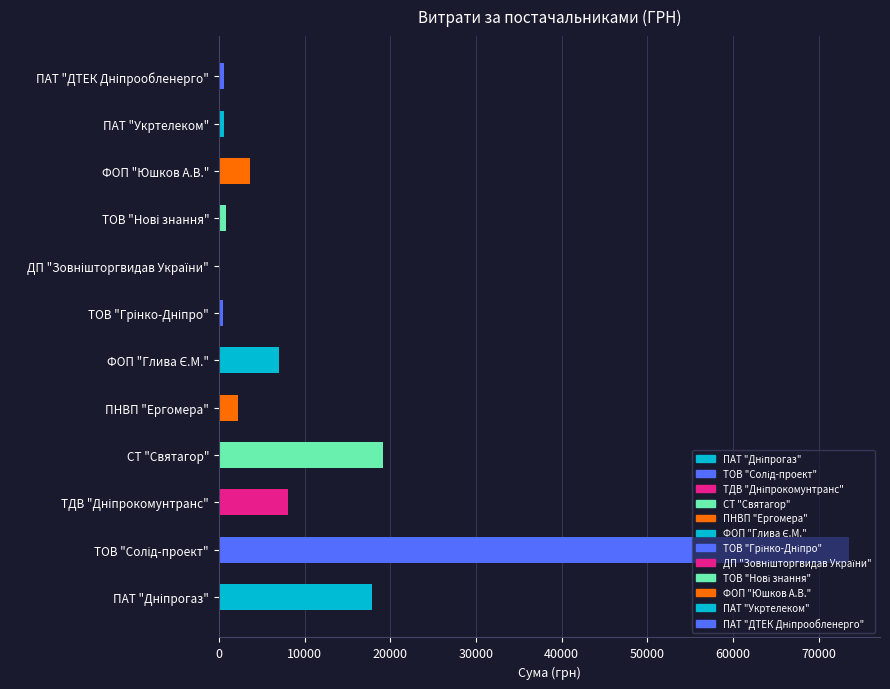

What is the maximum value shown in the chart?

73490.0